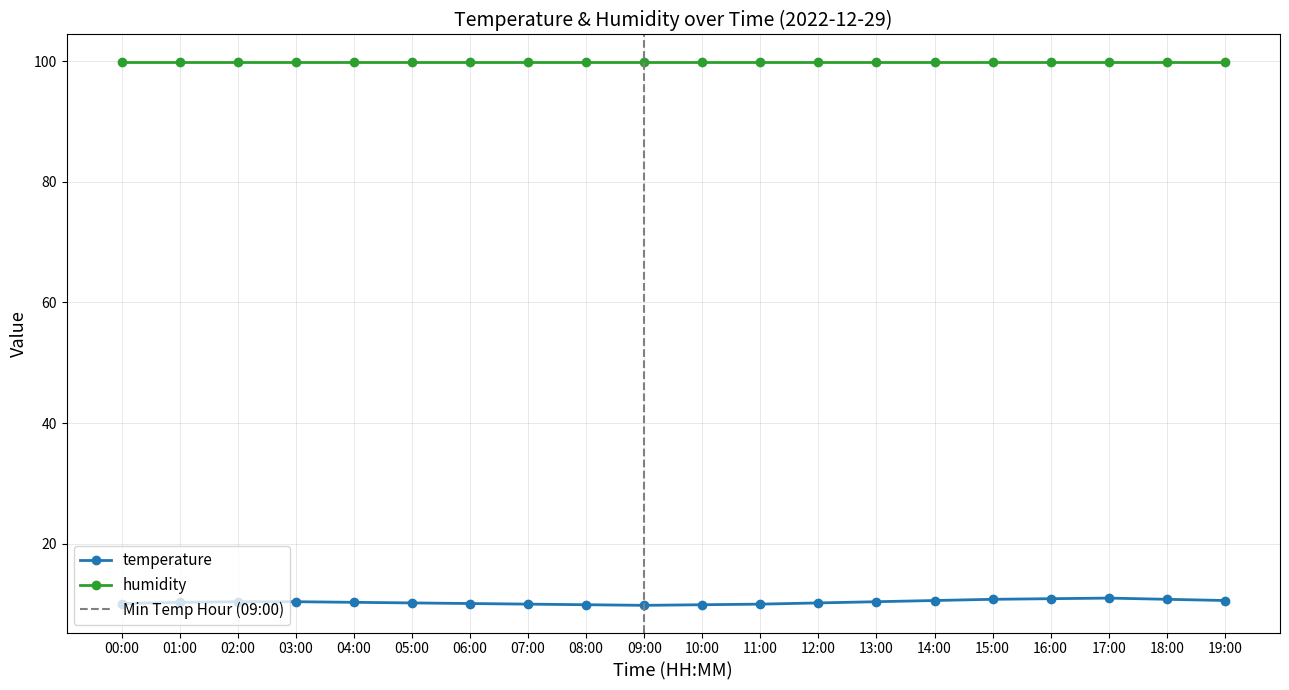

Reading left to right, what are all the values shown in this chart?

00:00=10.1	01:00=10.3	02:00=10.4	03:00=10.4	04:00=10.3	05:00=10.2	06:00=10.1	07:00=10.0	08:00=9.9	09:00=9.8	10:00=9.9	11:00=10.0	12:00=10.2	13:00=10.4	14:00=10.6	15:00=10.8	16:00=10.9	17:00=11.0	18:00=10.8	19:00=10.6